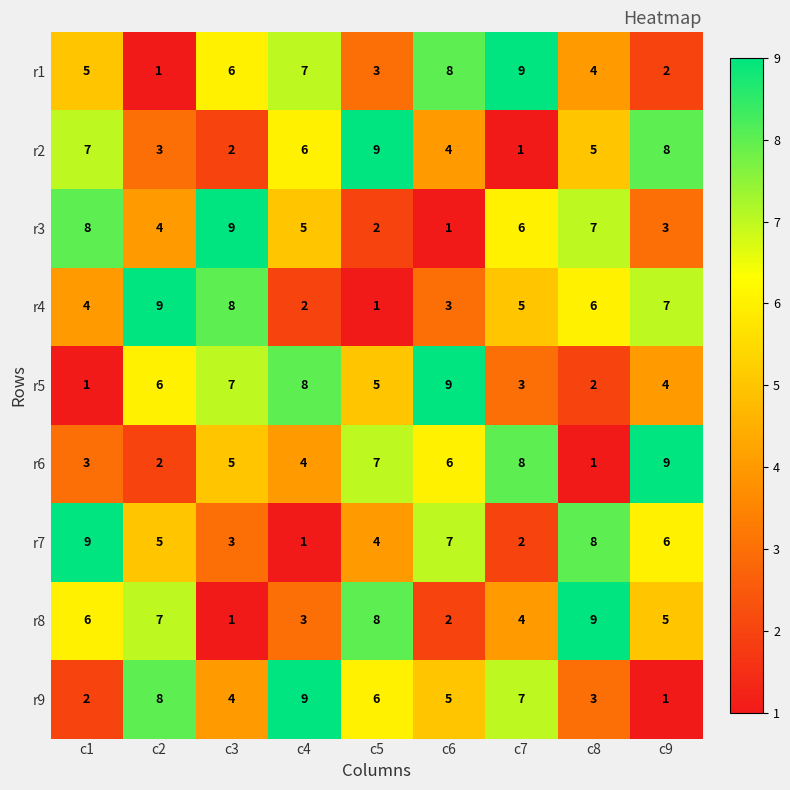

The r1 series shows 5 at c1. True or false?

True